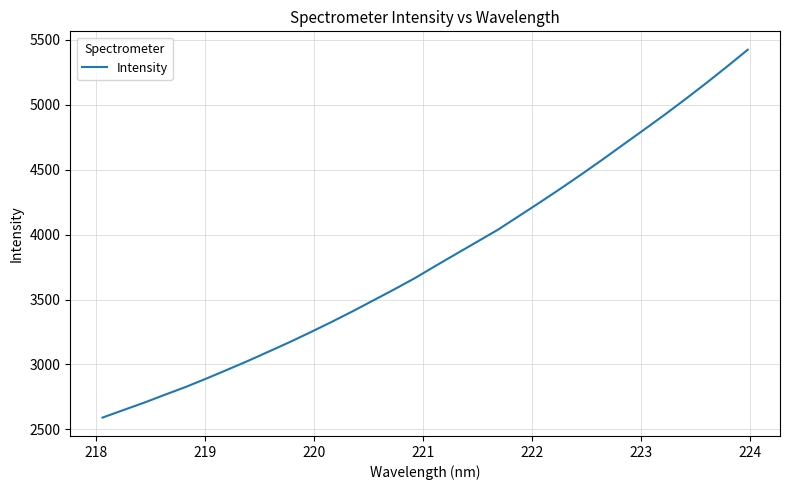

What is the smallest value displayed?

2591.3